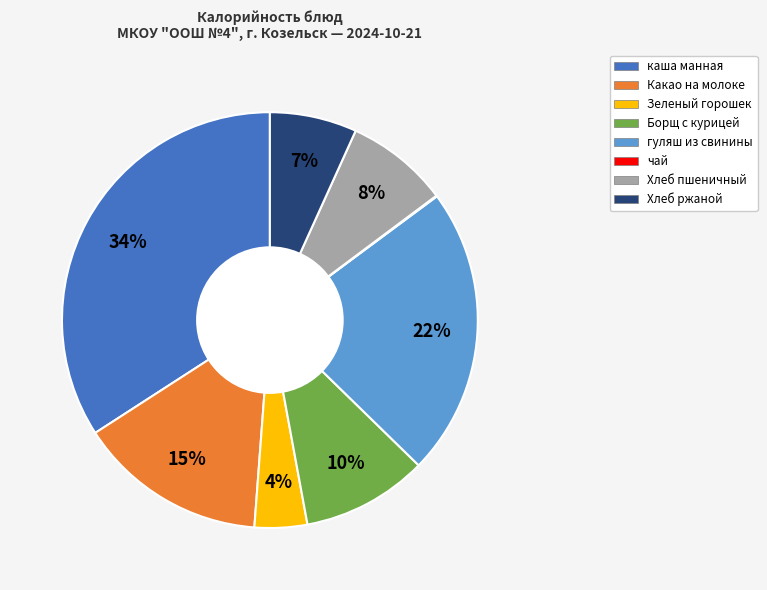

Is there a majority slice in this chart?

No